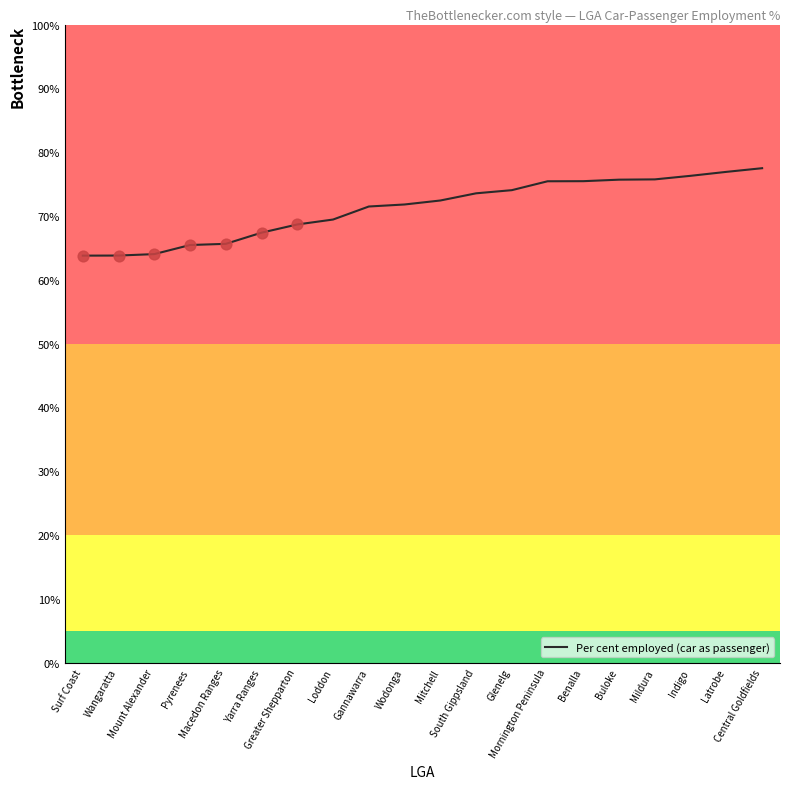

What is the change in value from Macedon Ranges to Mildura?

+10.1